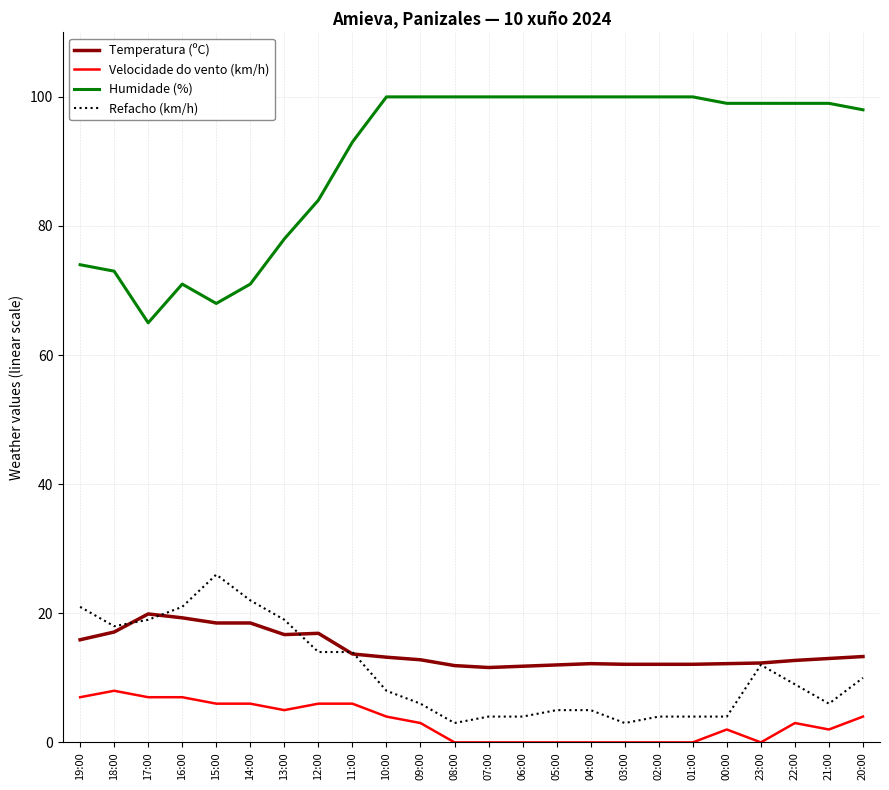

Count the Velocidade do vento (km/h) values in the range 0 to 6.

20